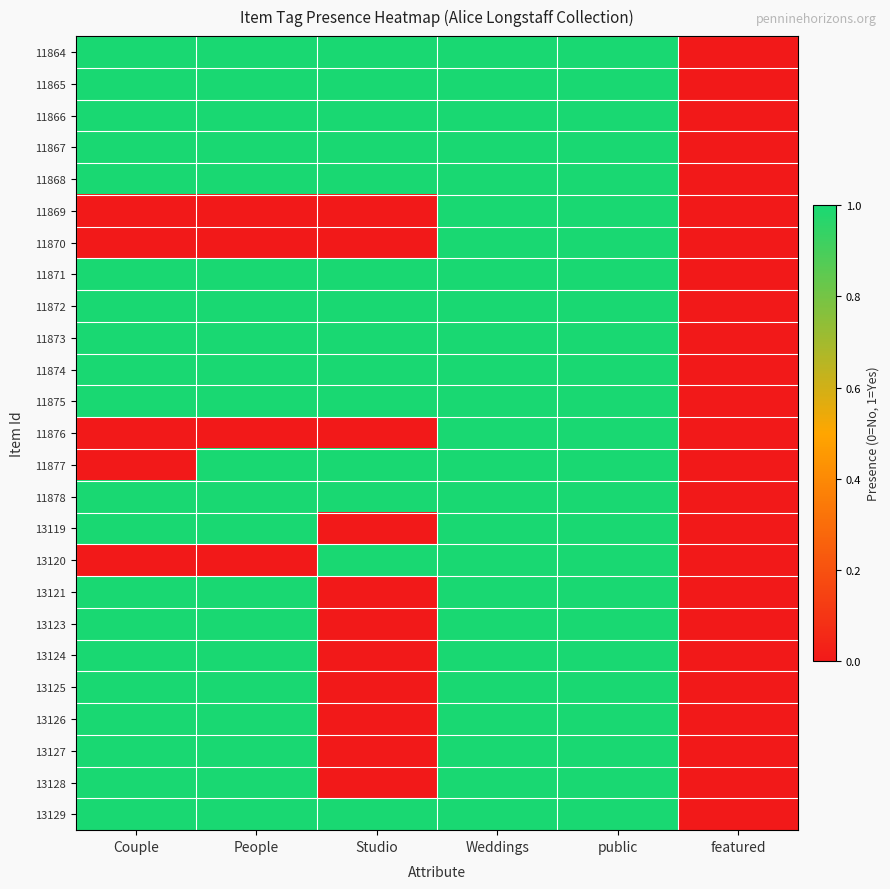

What is the total value across all series at Studio?

14